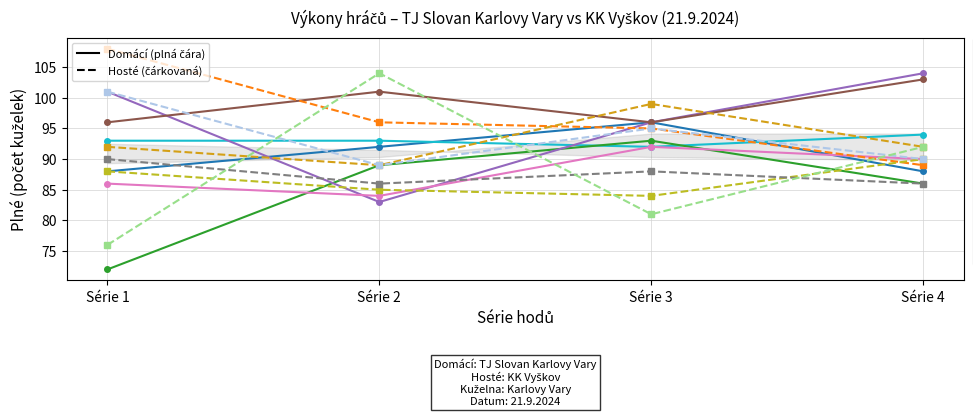

What is the total value across all series at Série 2?

542